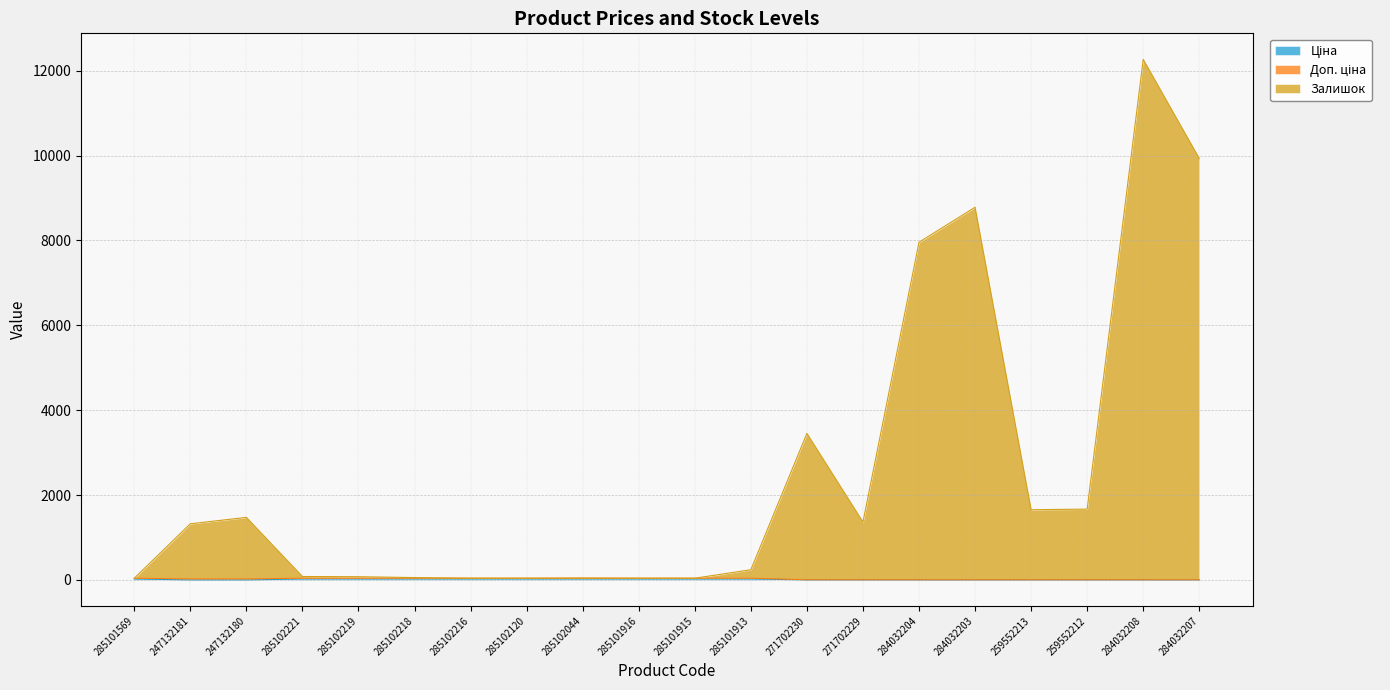

Between 247132180 and 285101913, which is larger?

285101913